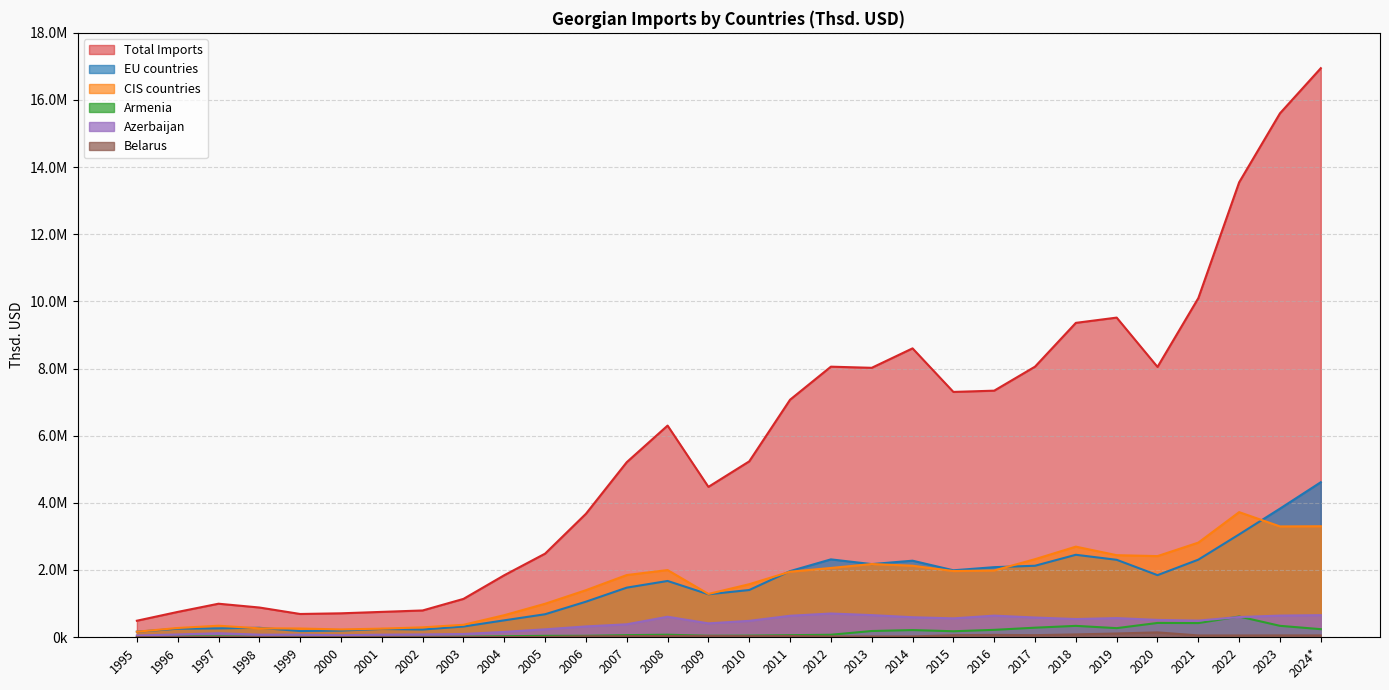

What is the value of the Belarus point at the 29th from the left?

52138.3